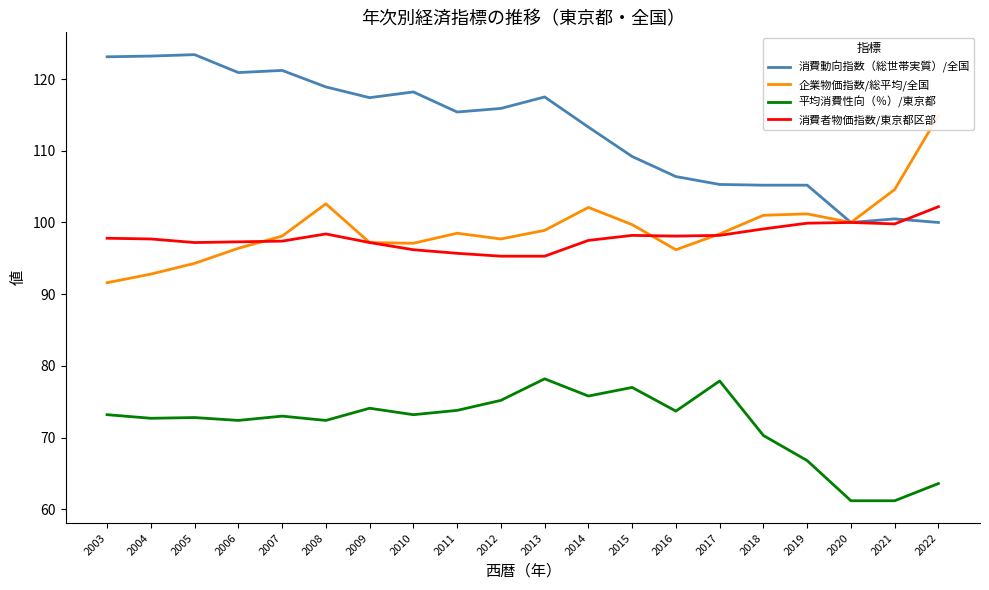

What is the value of the 企業物価指数/総平均/全国 point at the 7th from the left?

97.2